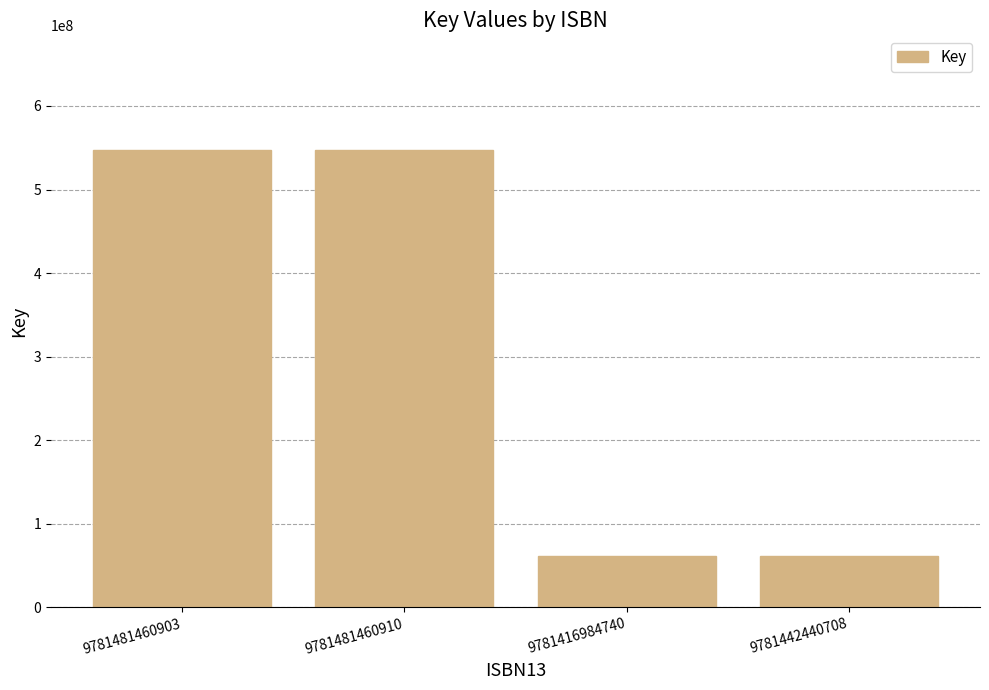

What is the label of the 1st bar from the right?

9781442440708